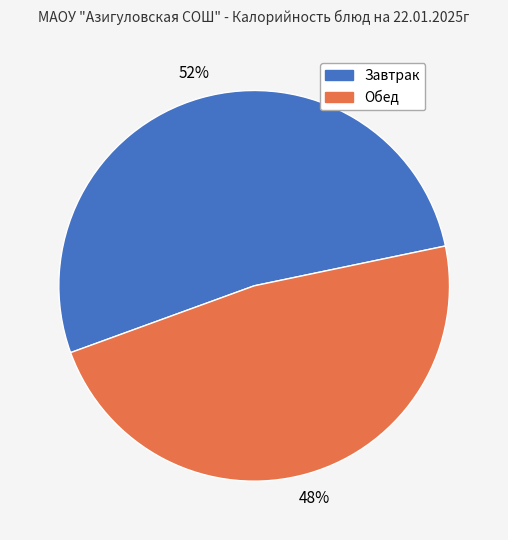

Is there any slice that represents more than half of the pie?

Yes